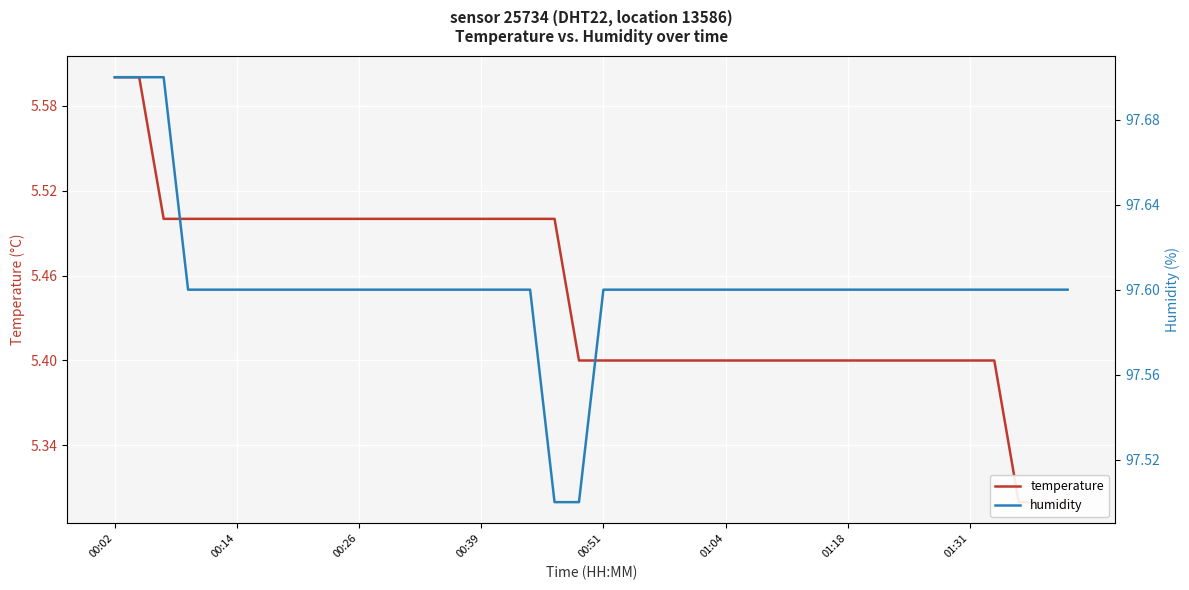

Which series has the largest range (max minus min)?

temperature